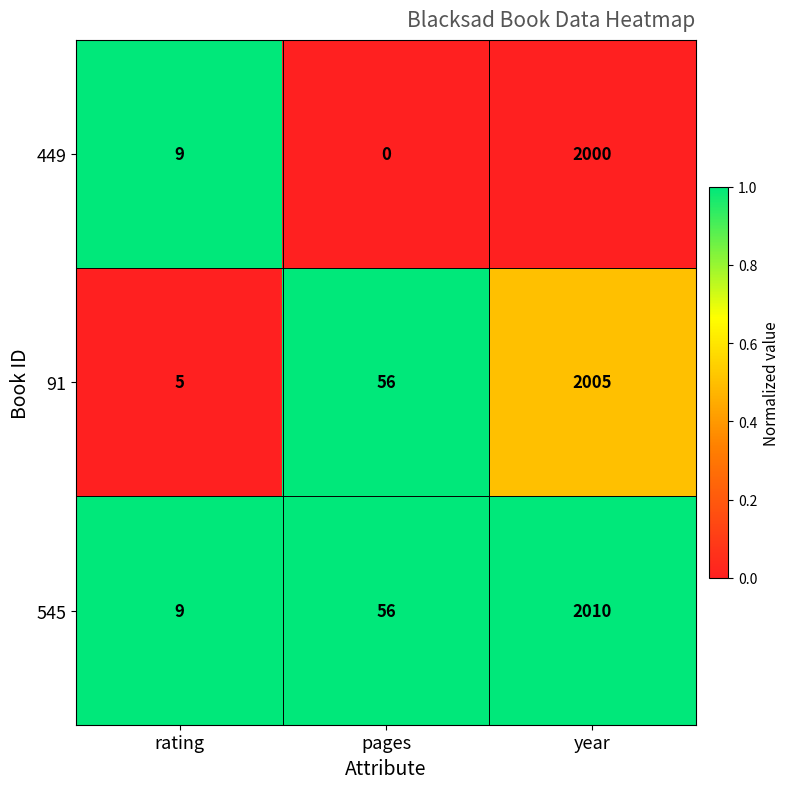

What is the total value across all series at pages?

112